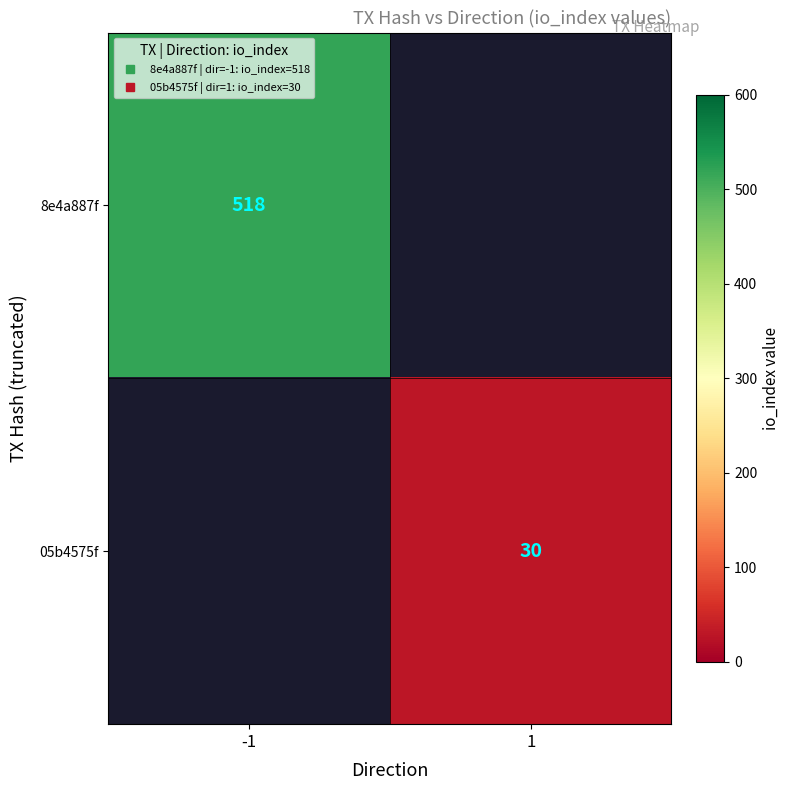

At -1, list the series in order from smallest to largest.

8e4a887f, 05b4575f